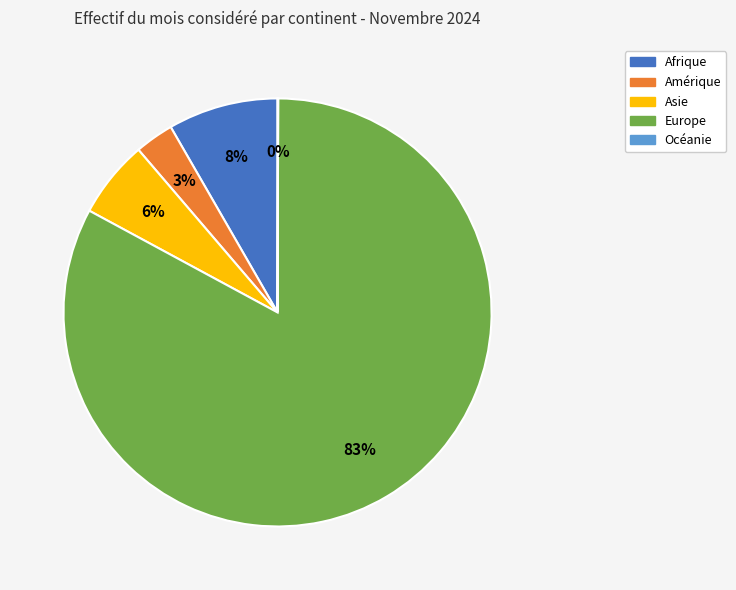

True or false: Asie accounts for 6% of the total.

True